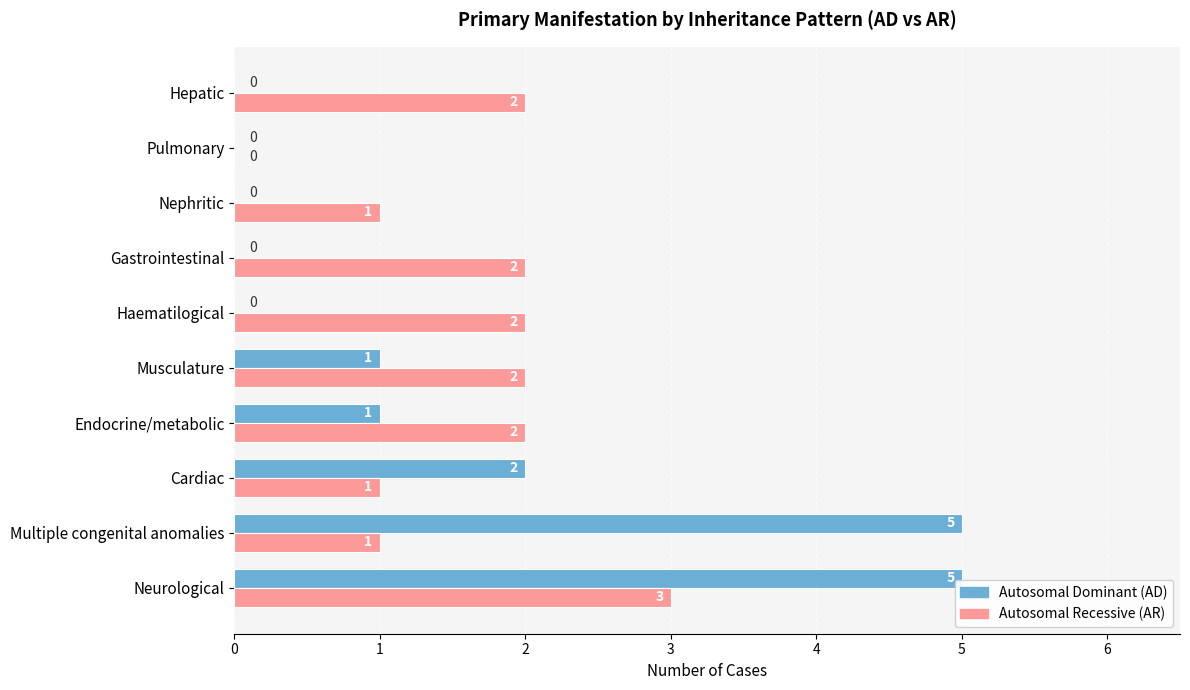

Is it true that Autosomal Recessive (AR) equals 2 at Cardiac?

False